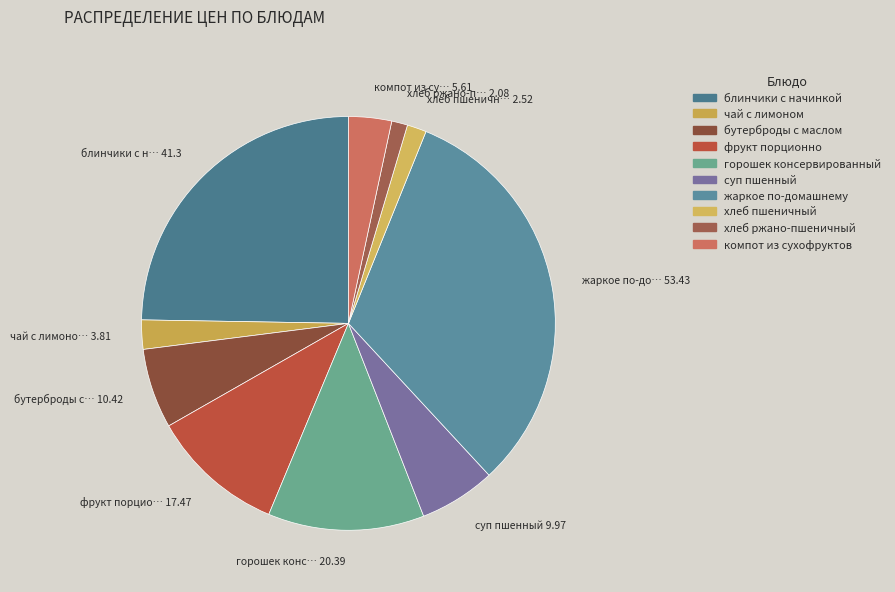

Between суп пшенный and жаркое по-домашнему, which is larger?

жаркое по-домашнему